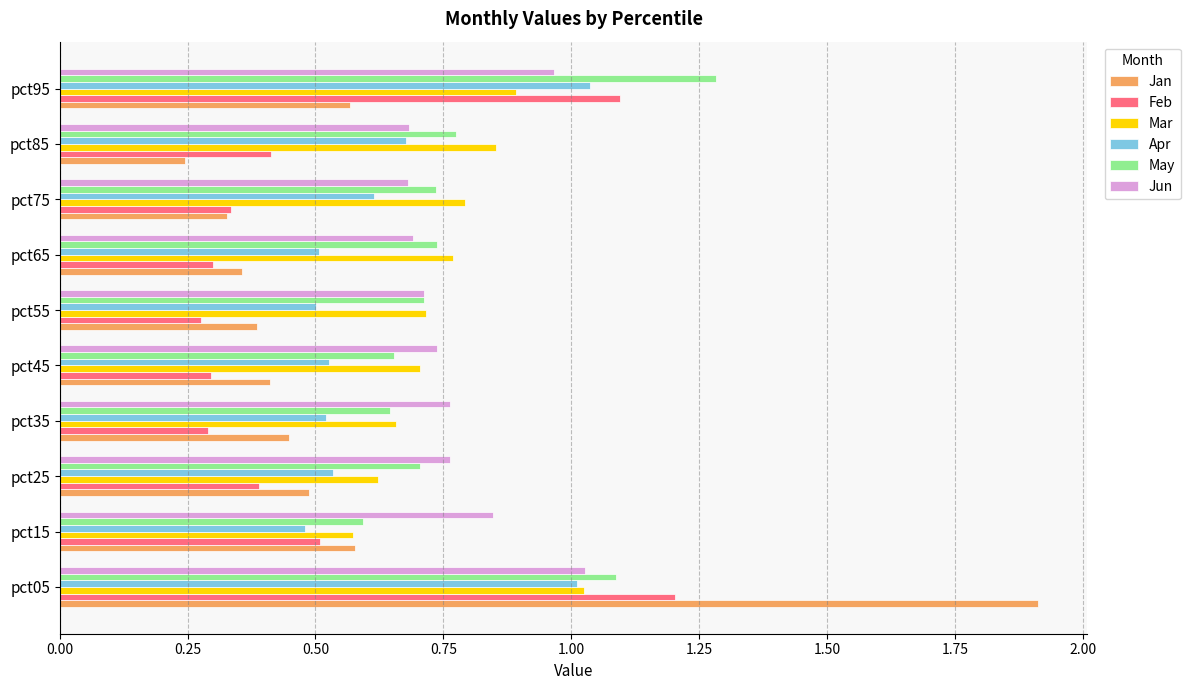

At how many categories does at least one series exceed 1?

2